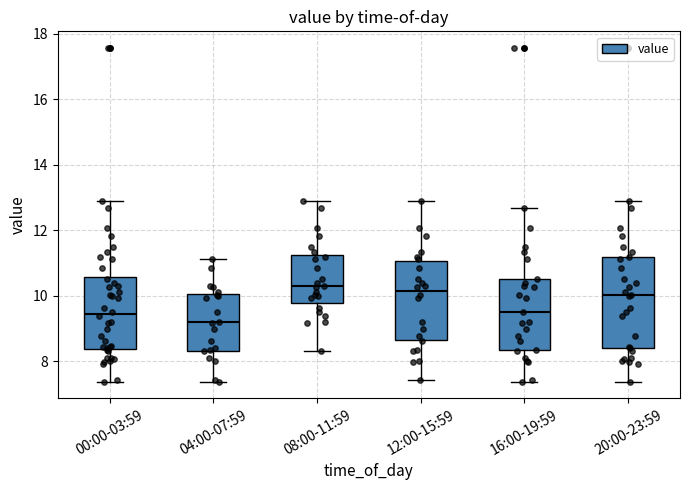

Which box's median line is the lowest?

04:00-07:59